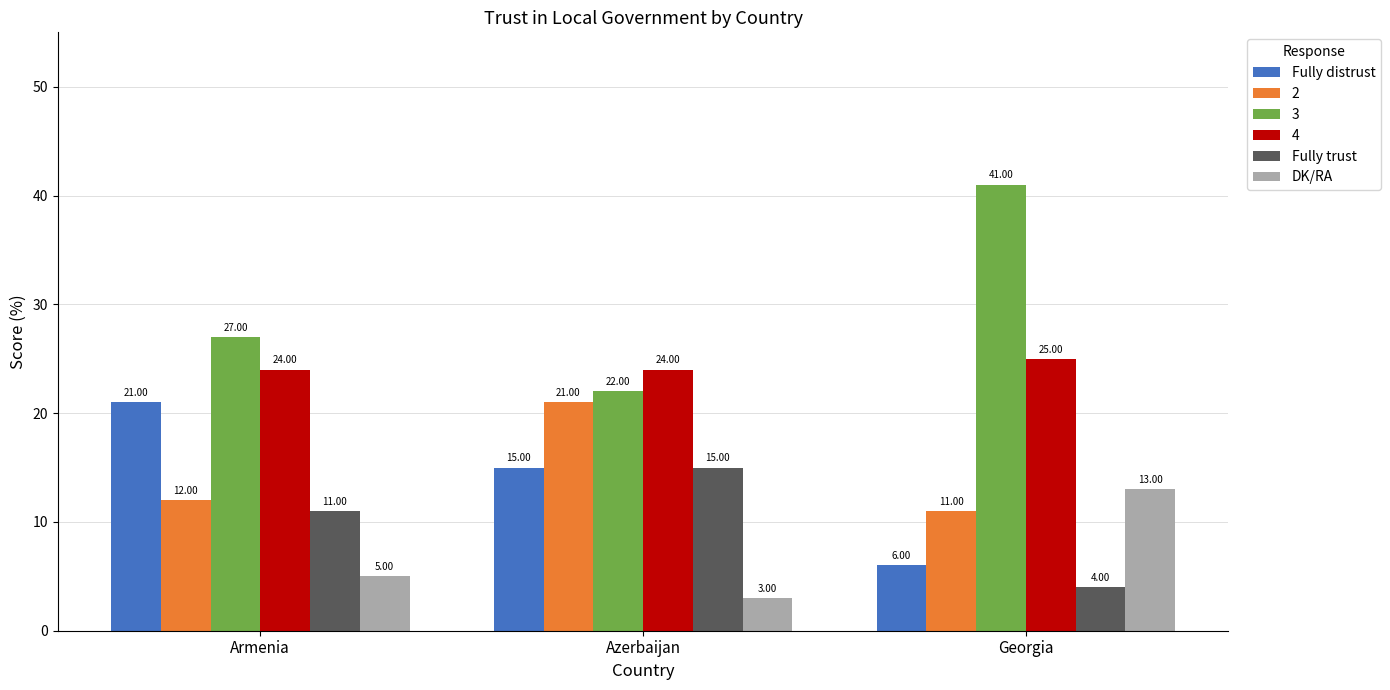

Which series has the widest spread of values?

3